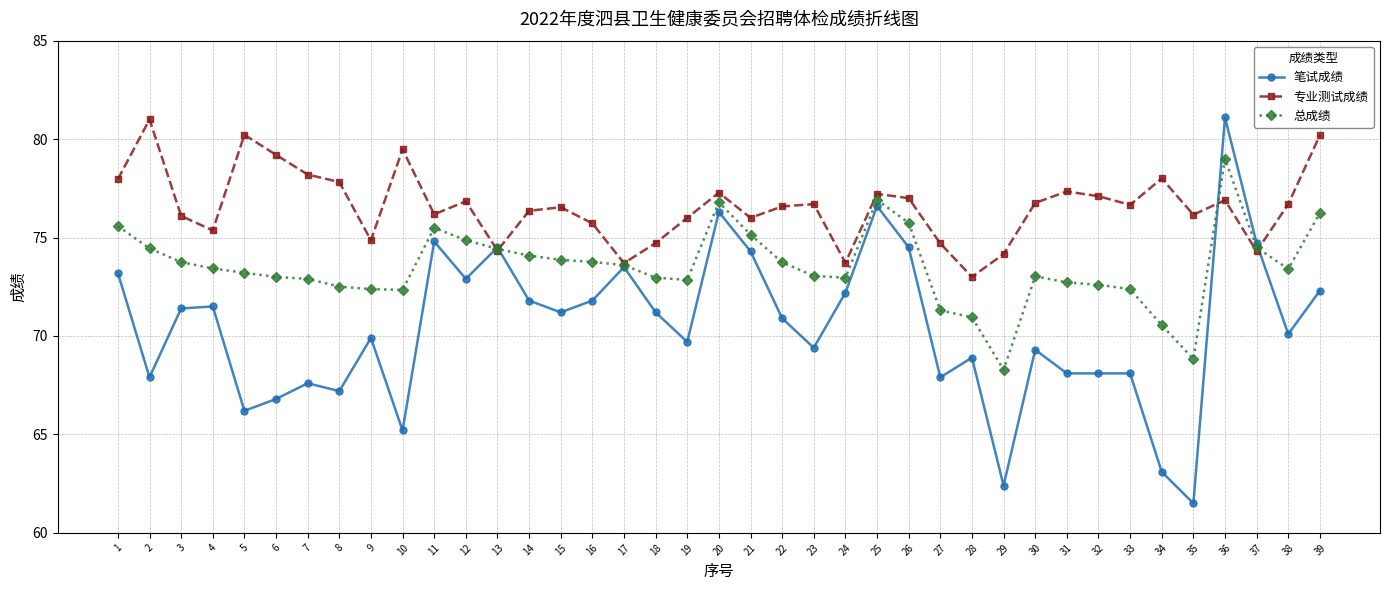

Which series has the largest range (max minus min)?

笔试成绩